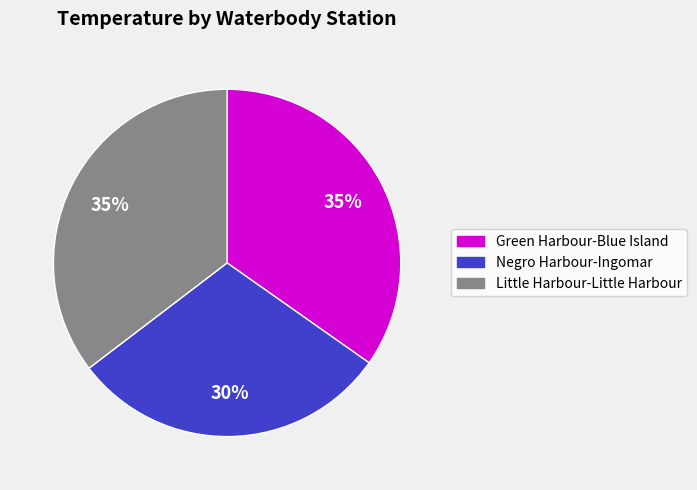

What is the smallest slice in the pie chart?

Negro Harbour-Ingomar